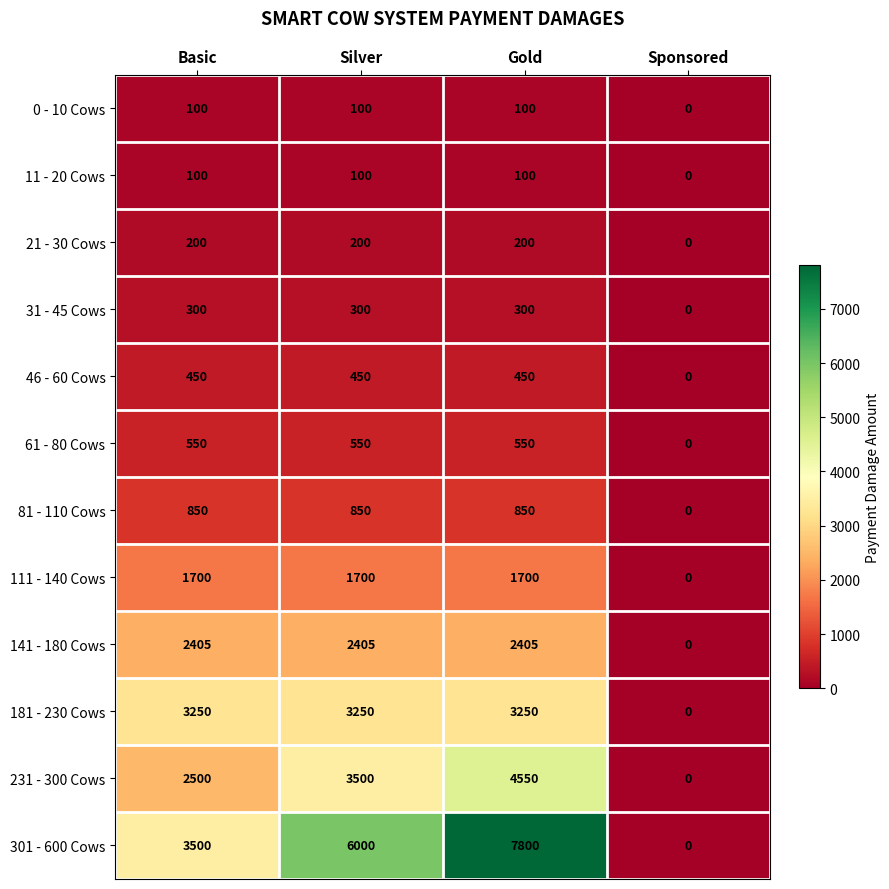

What is the greatest value displayed?

7800